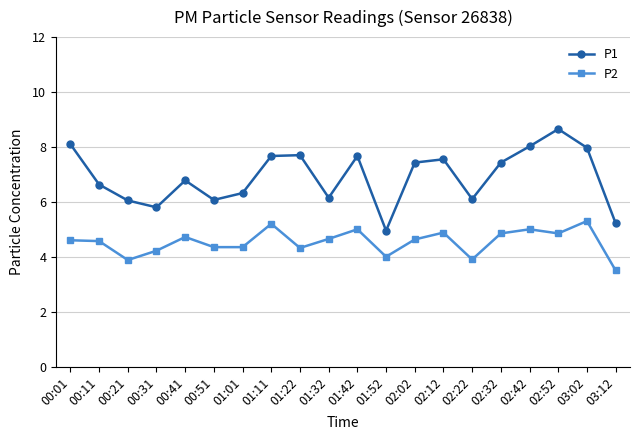

What position from the left is 00:21?

3